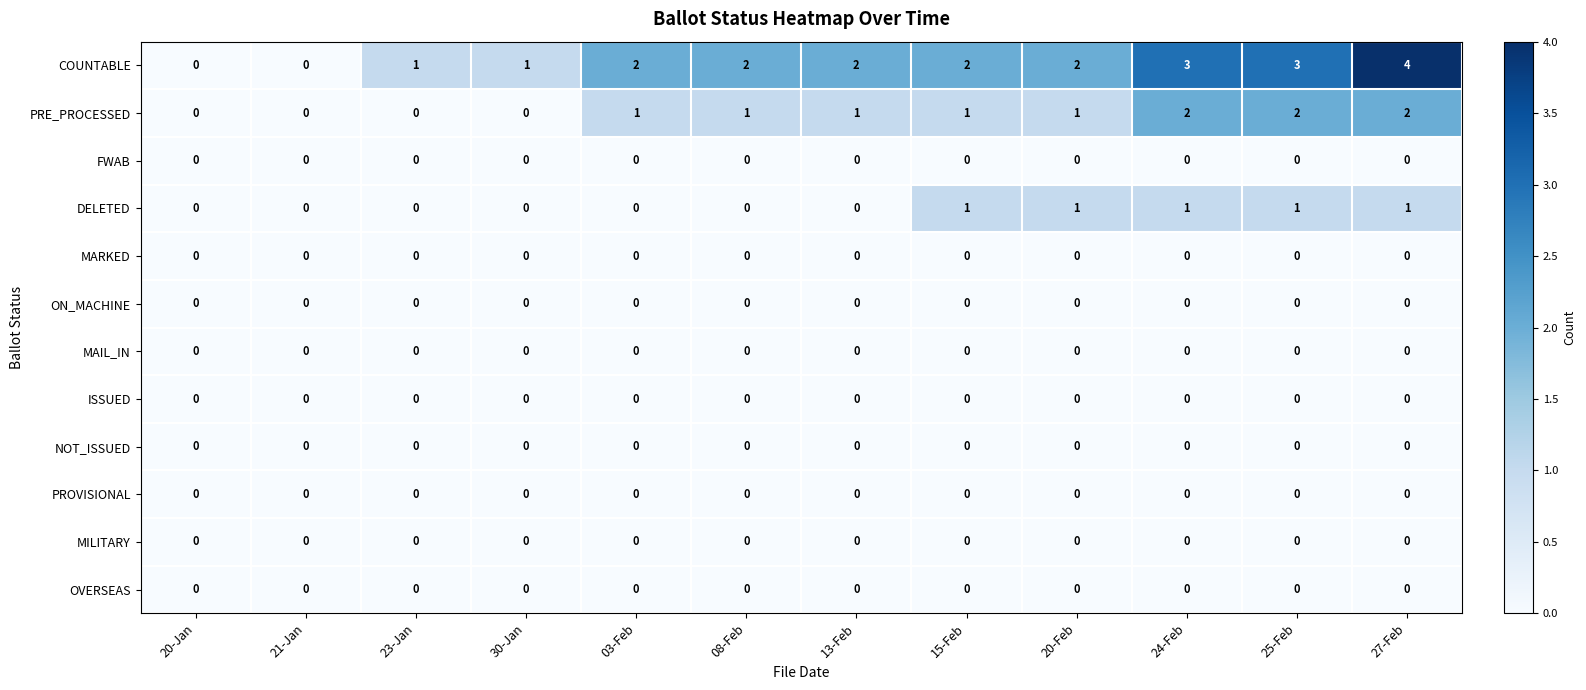

Which series changed the most between 24-Feb and 27-Feb?

COUNTABLE